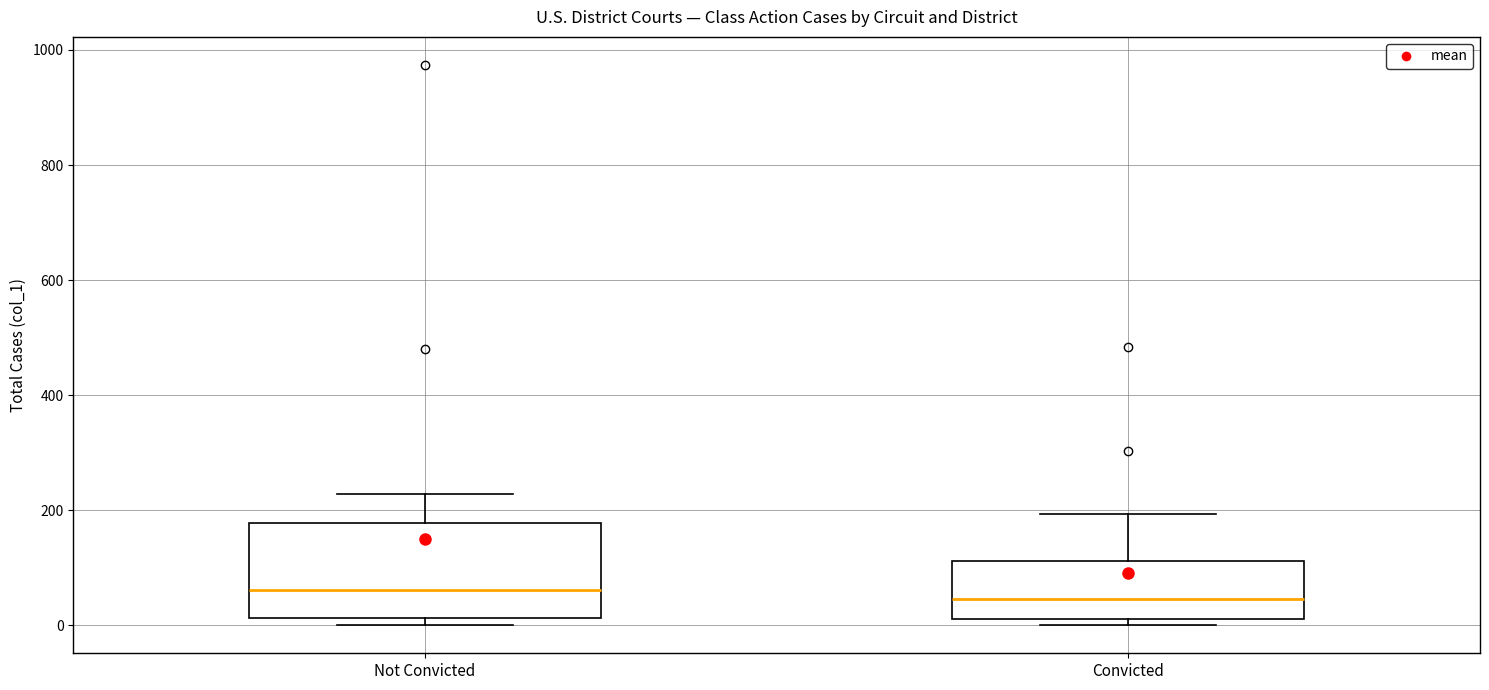

Reading left to right, transcribe this box plot: for each box, give where its median line is, the range the box spans, and where its two whiskers end, as read against the y-axis. The values are not printed on the chart, so give them approximately, as read against the axis.

Not Convicted: median 60, box 20 to 180, whiskers 0 to 220
Convicted: median 40, box 20 to 120, whiskers 0 to 200